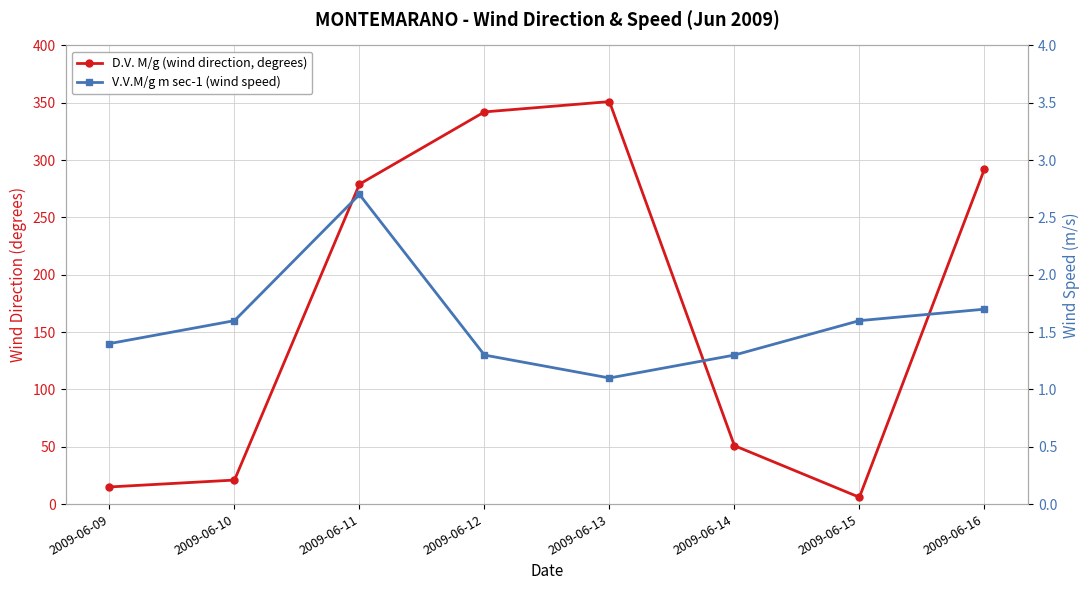

How many series are shown in this chart?

2